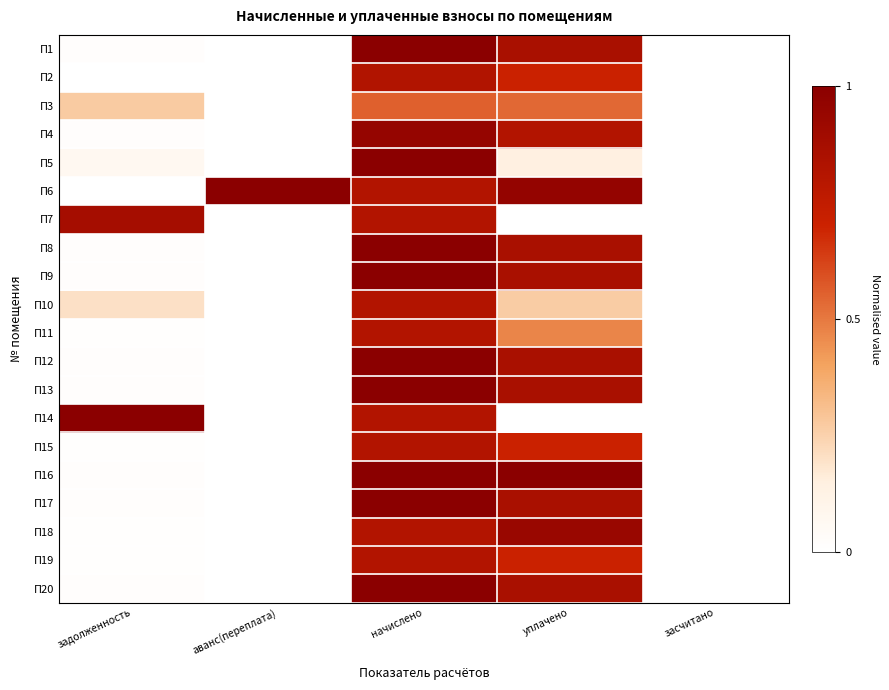

Which series has the largest total across all categories?

П6